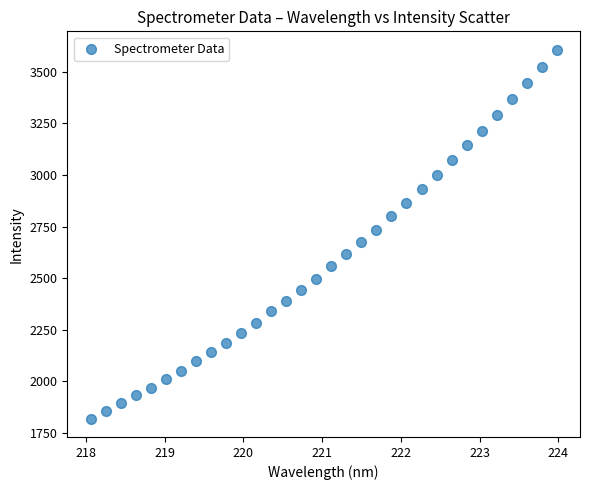

What is the range of X values (max minus min)?

5.9